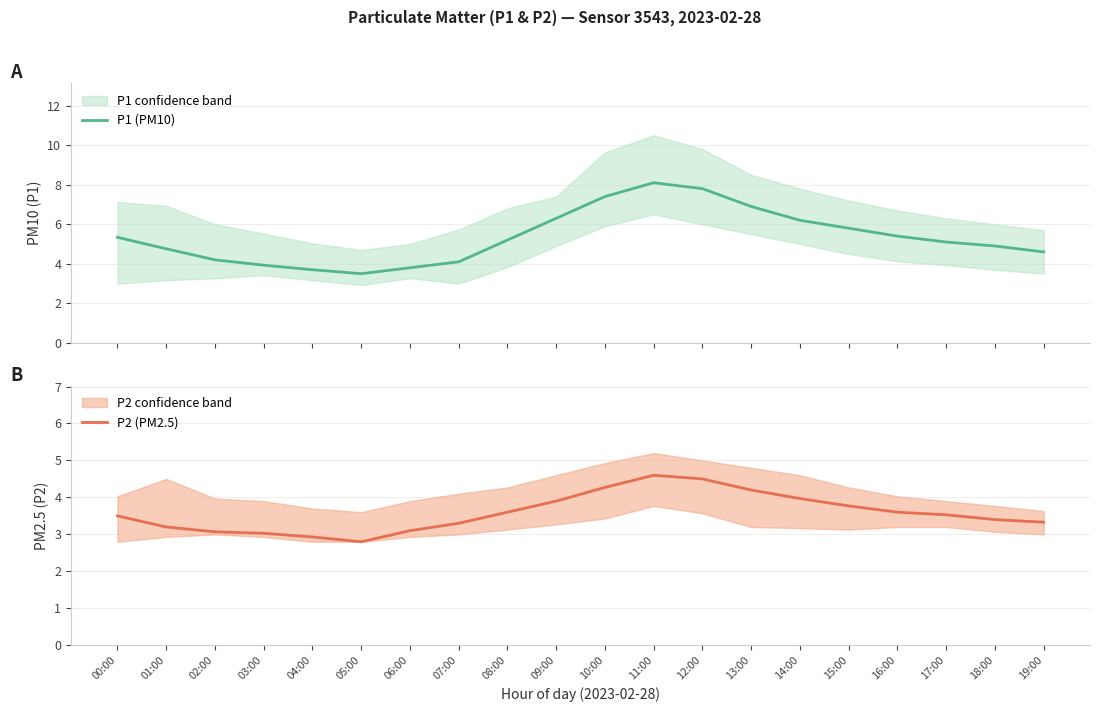

True or false: P2 (PM2.5) and P1 (PM10) intersect in this chart.

False